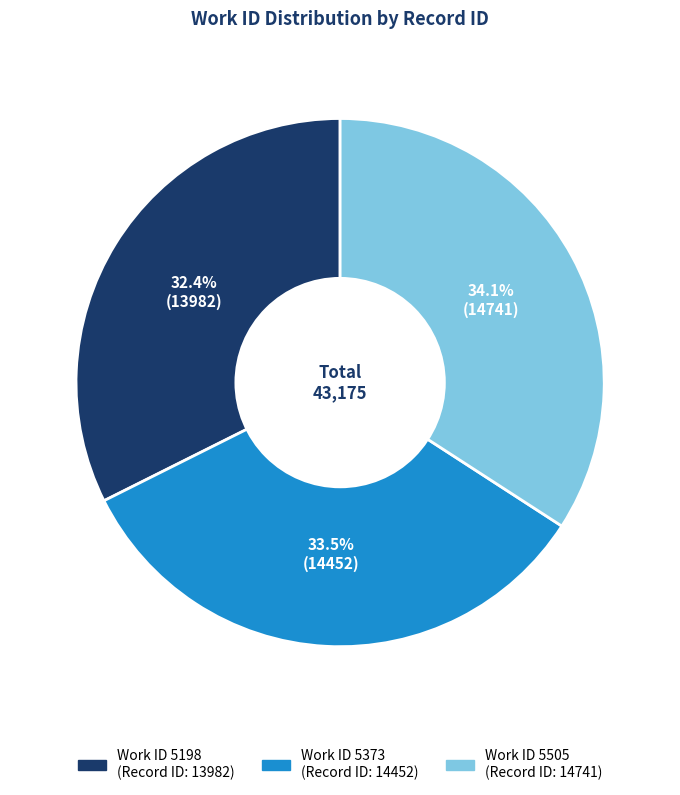

Is there a majority slice in this chart?

No